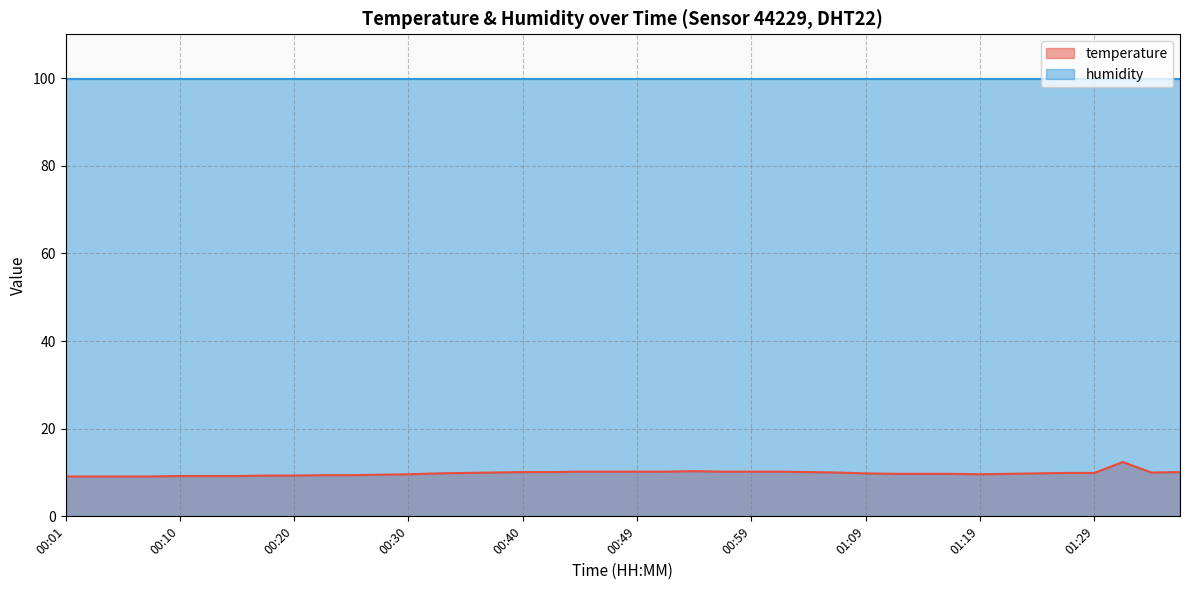

Reading right to left, what are all the values shown in this chart?

10.1	10.0	12.4	9.9	9.9	9.8	9.7	9.6	9.7	9.7	9.7	9.8	10.0	10.1	10.2	10.2	10.2	10.3	10.2	10.2	10.2	10.2	10.1	10.1	10.0	9.9	9.8	9.6	9.5	9.4	9.4	9.3	9.3	9.2	9.2	9.2	9.1	9.1	9.1	9.1